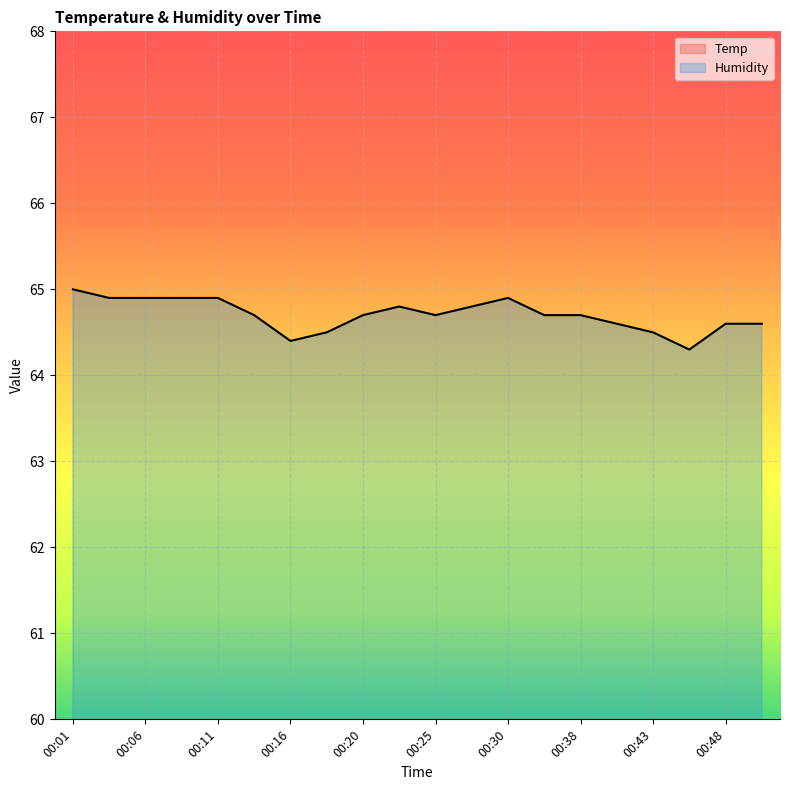

Reading right to left, transcribe all the data shown in this chart.

Temp: 00:50=22.4	00:48=22.4	00:45=22.3	00:43=22.3	00:40=22.3	00:38=22.3	00:35=22.3	00:30=22.3	00:28=22.2	00:25=22.3	00:23=22.2	00:20=22.2	00:18=22.2	00:16=22.2	00:13=22.3	00:11=22.3	00:08=22.3	00:06=22.3	00:03=22.3	00:01=22.3
Humidity: 00:50=64.6	00:48=64.6	00:45=64.3	00:43=64.5	00:40=64.6	00:38=64.7	00:35=64.7	00:30=64.9	00:28=64.8	00:25=64.7	00:23=64.8	00:20=64.7	00:18=64.5	00:16=64.4	00:13=64.7	00:11=64.9	00:08=64.9	00:06=64.9	00:03=64.9	00:01=65.0